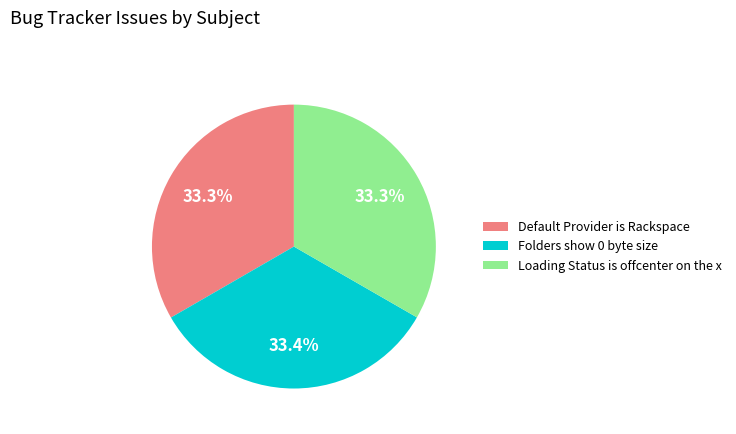

What is the ratio of the value at Default Provider is Rackspace to the value at Loading Status is offcenter on the x?

1.0